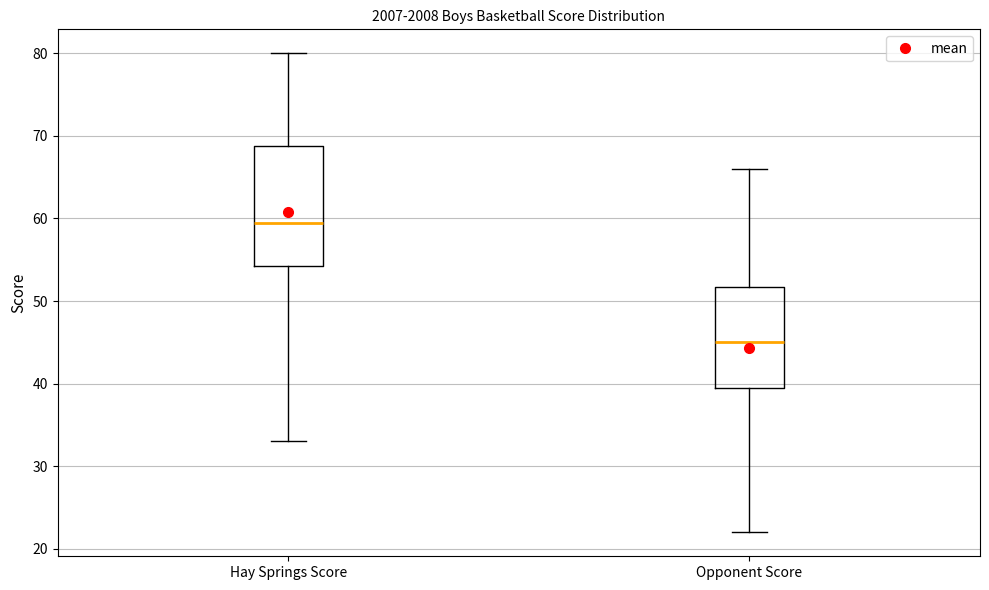

Where does the lower whisker of the box for Hay Springs Score end on the y-axis? The values are not printed on the chart, so give them approximately, as read against the axis.

33